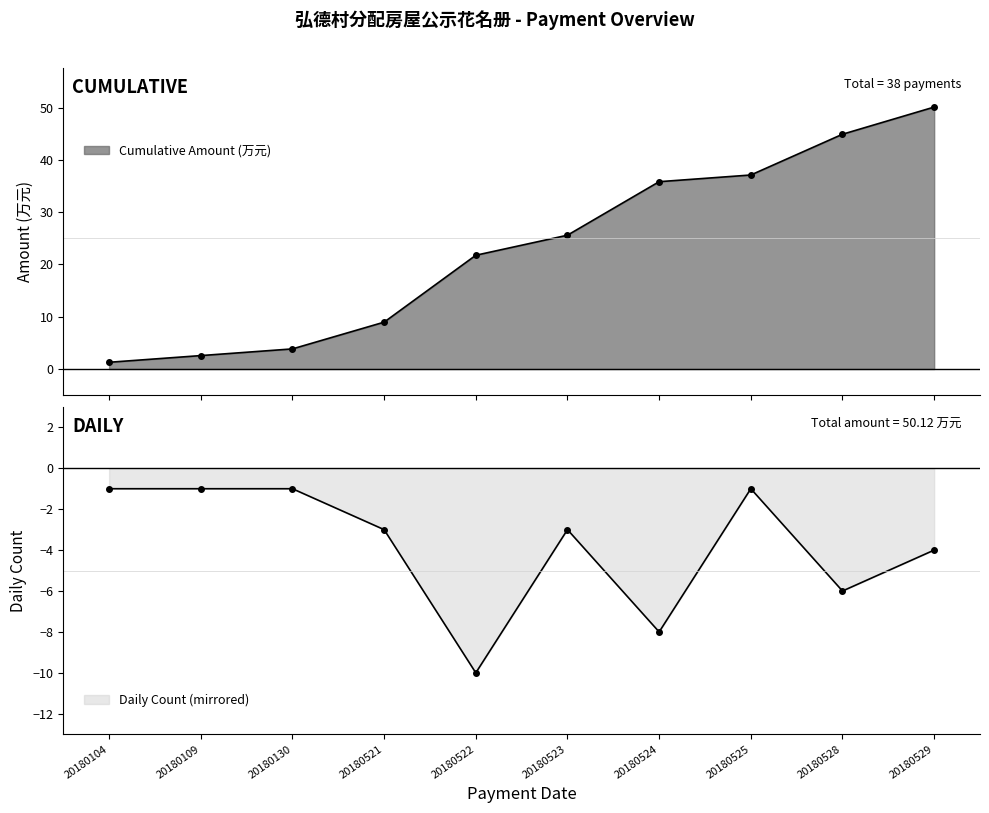

Is it true that Cumulative Amount (万元) equals 3.8 at 20180130?

True